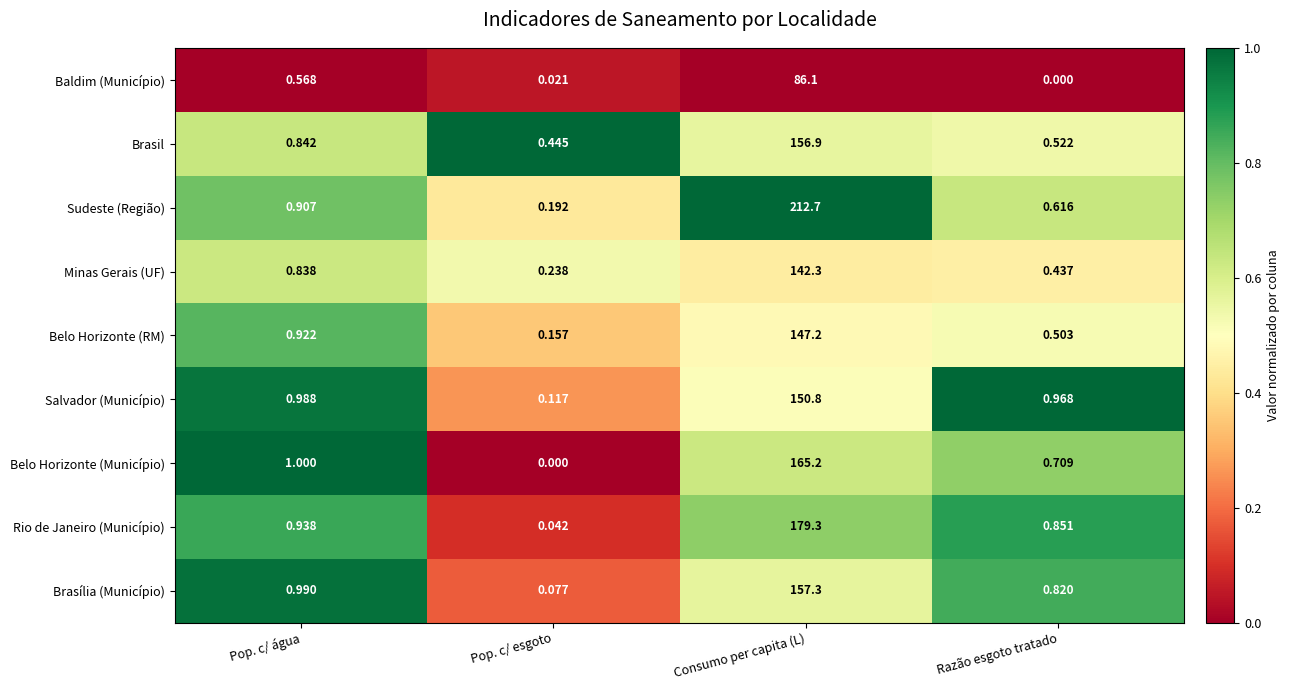

Which series changed the most between Pop. c/ esgoto and Razão esgoto tratado?

Salvador (Município)